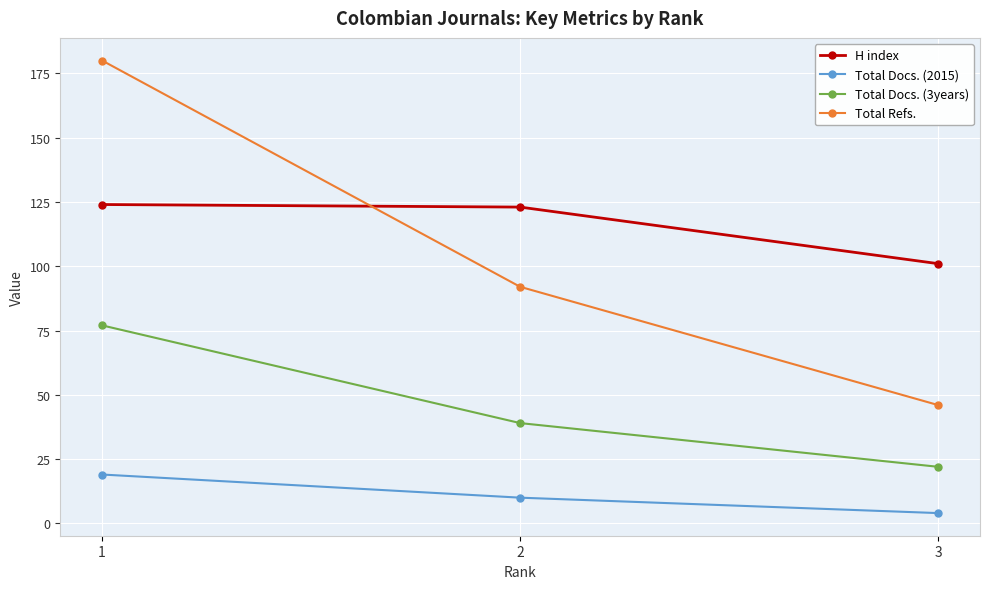

Rank the categories by Total Refs. value from highest to lowest.

1, 2, 3